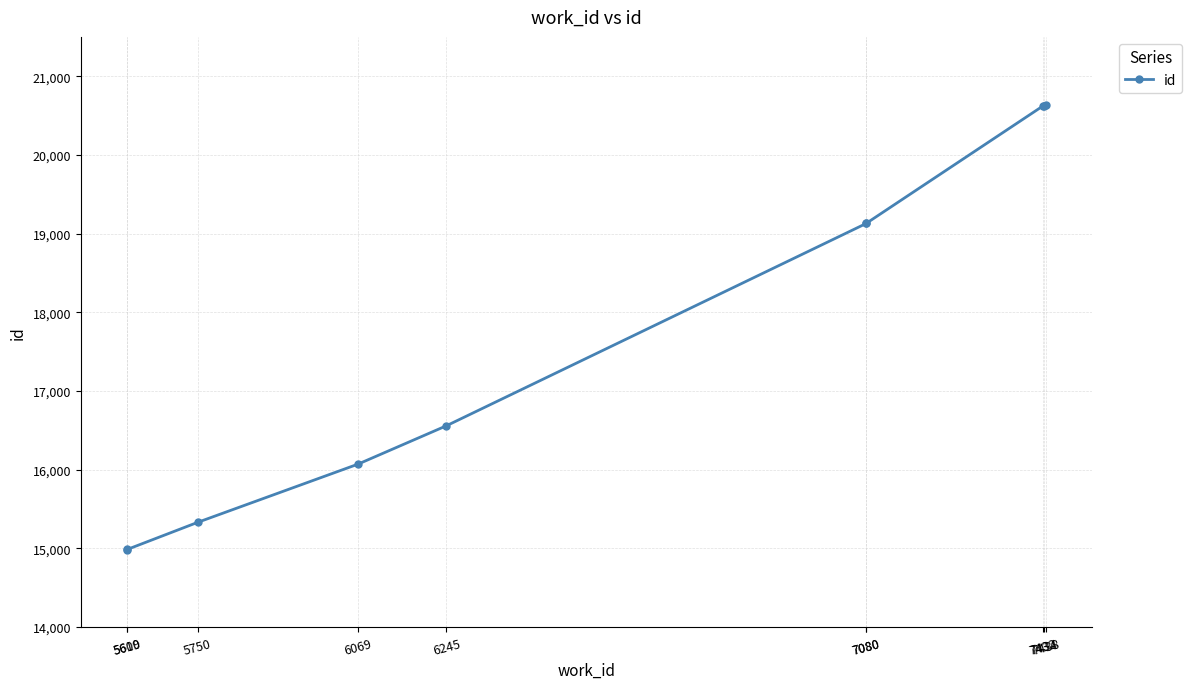

Reading left to right, what are all the values shown in this chart?

14984	14985	15329	16069	16557	19128	19129	20623	20625	20630